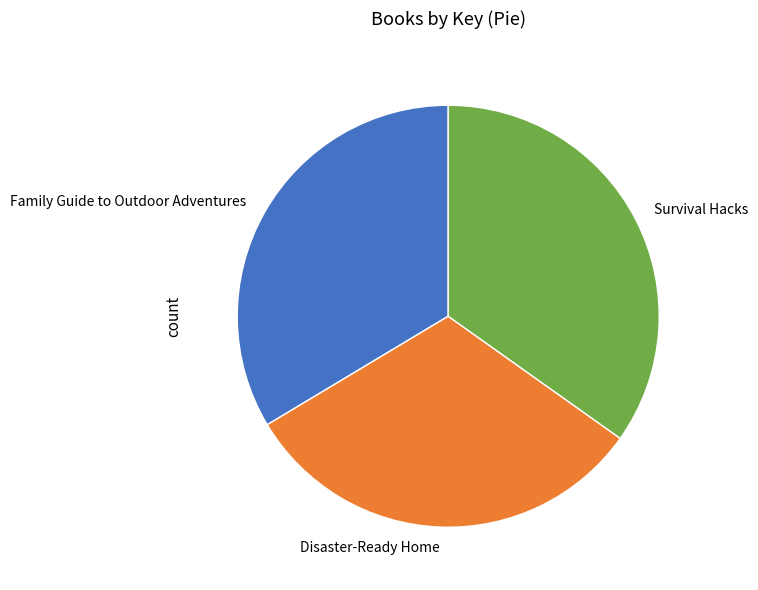

Is the sum of Survival Hacks and Disaster-Ready Home greater than half?

Yes